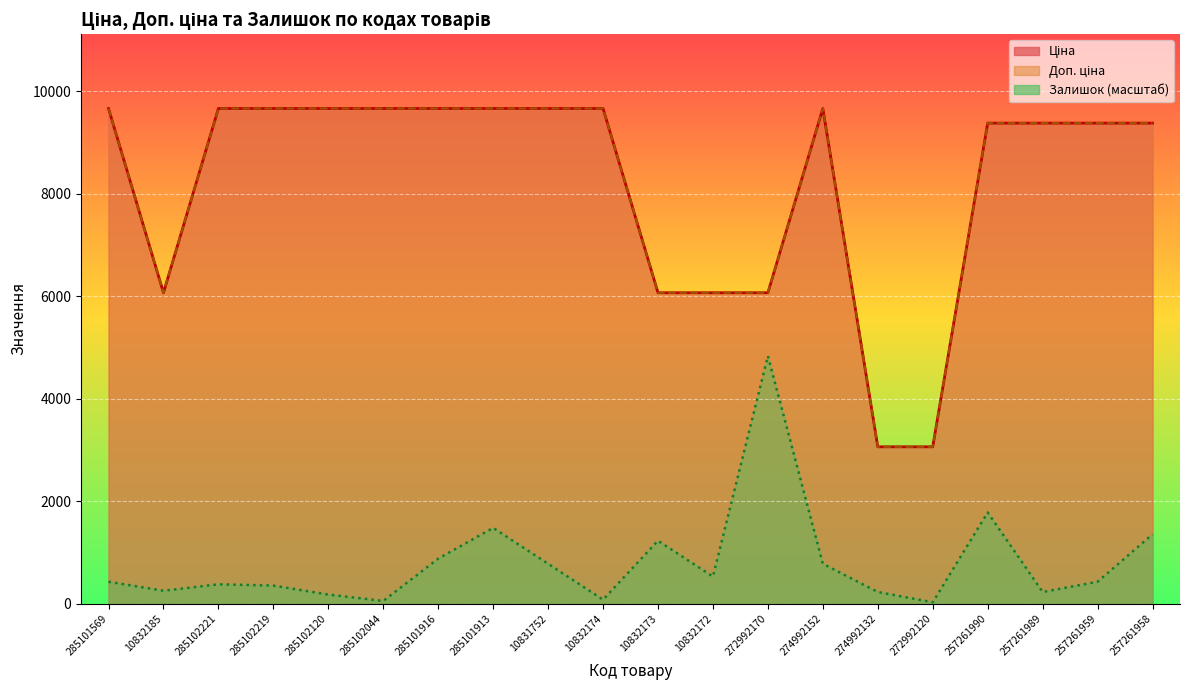

What is the difference between the highest and lowest values at 285102219?

9314.1